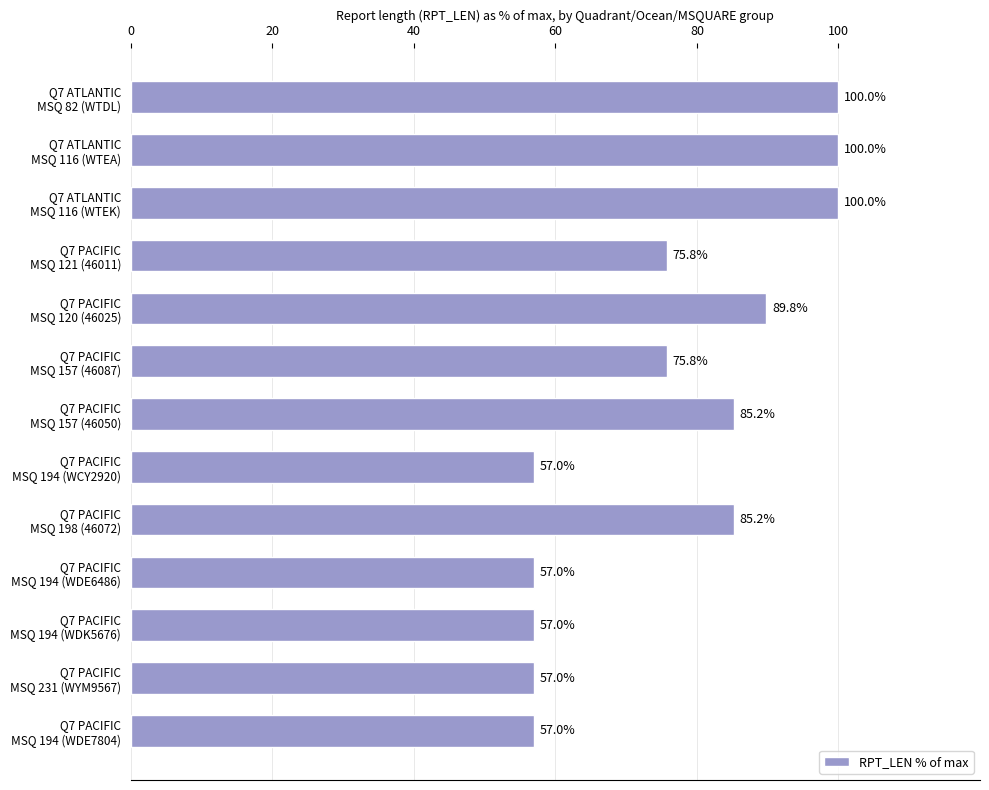

What is the value of the 1st bar from the top?

100.0